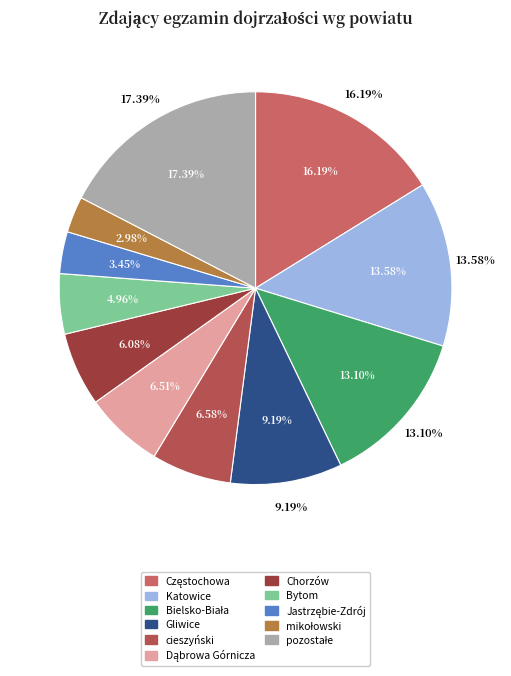

What portion of the pie excludes Katowice?

86.4%